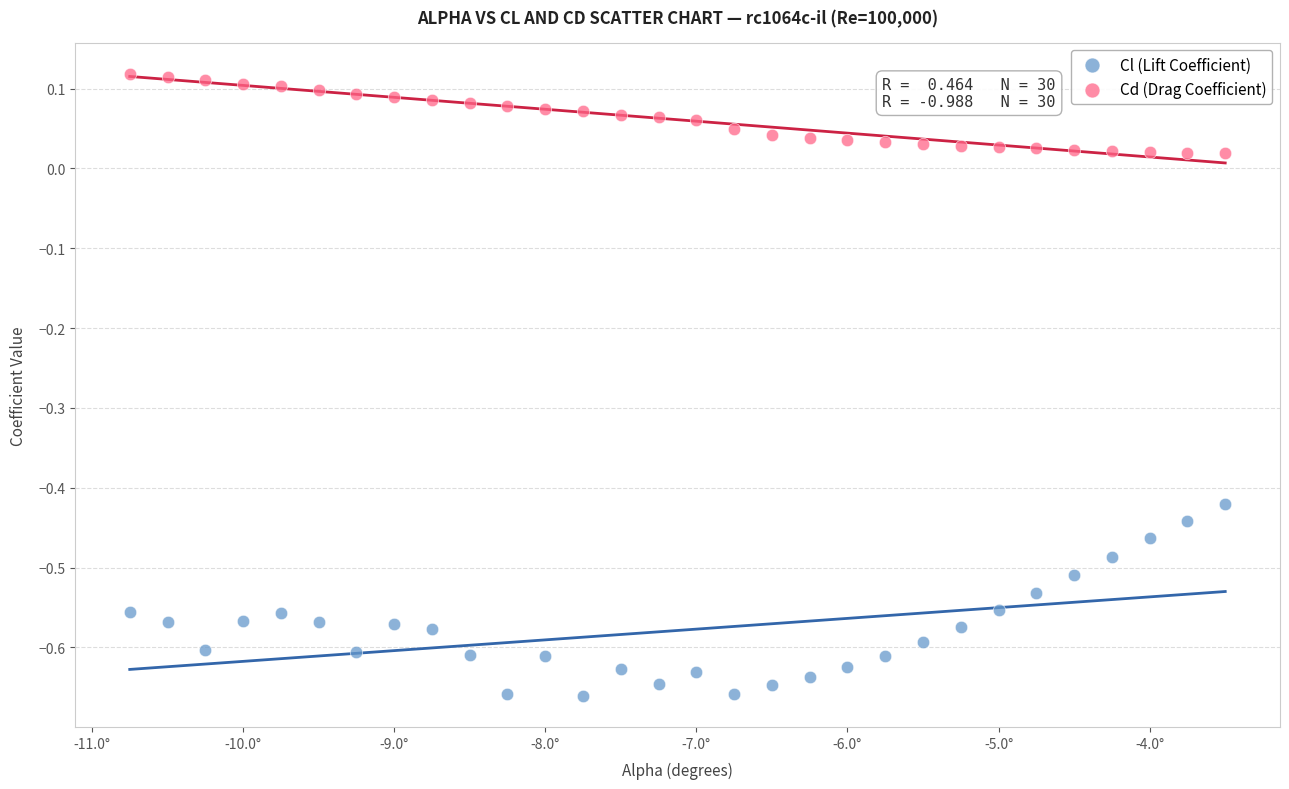

What is the X range (max minus min) for the scatter plot?

7.2